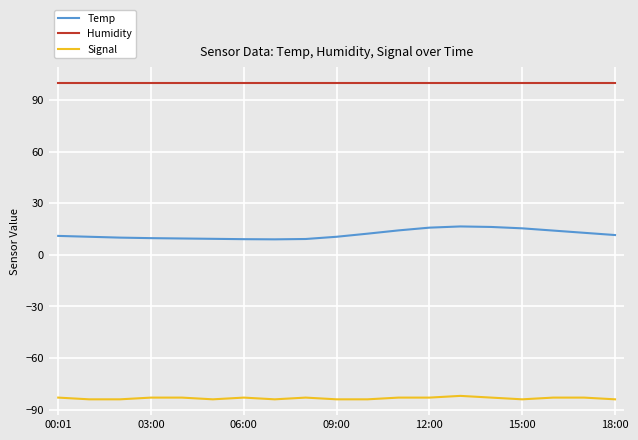

True or false: Humidity and Temp intersect in this chart.

False